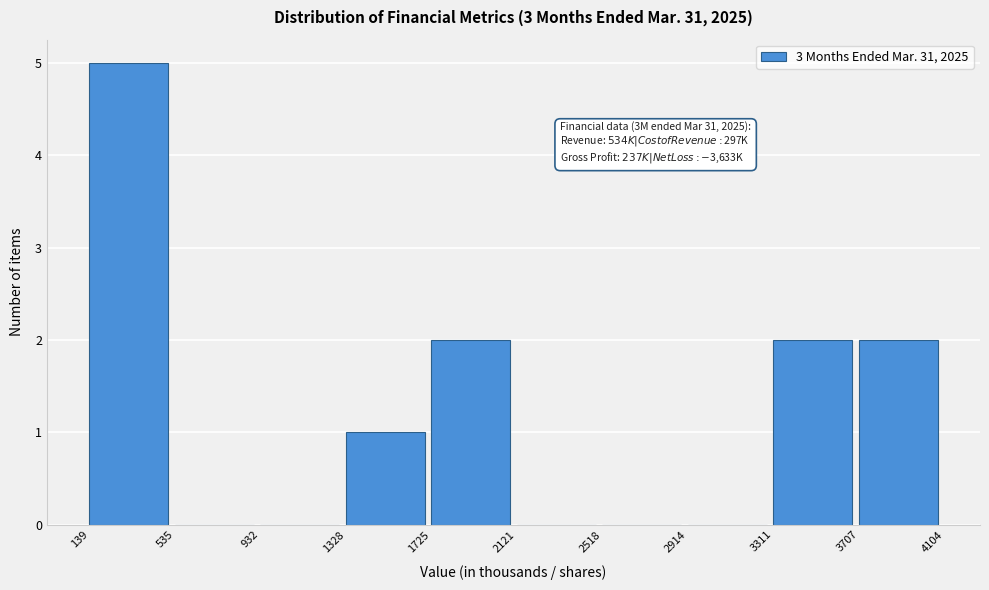

Over which range of the x-axis is the bar tallest?

139 to 535